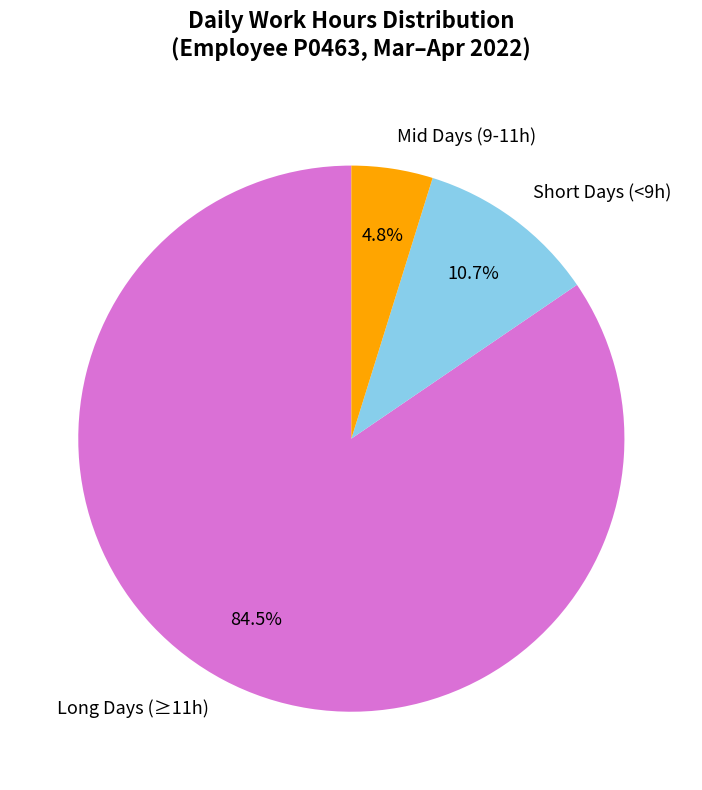

Which category accounts for the majority?

Long Days (≥11h)